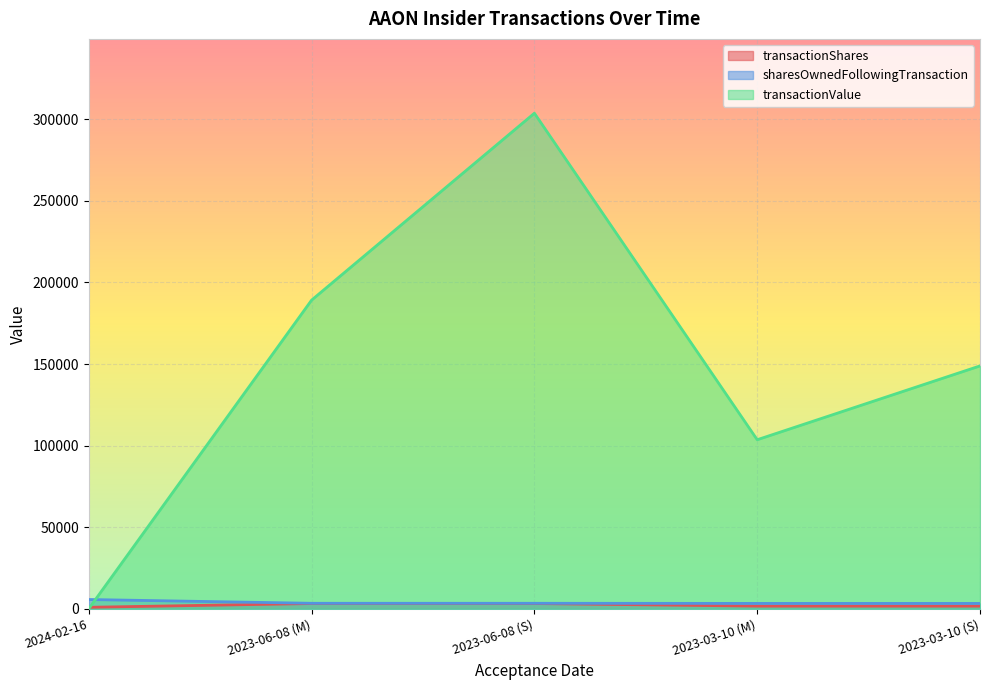

What is the difference between the maximum and minimum values in the transactionShares series?

2303